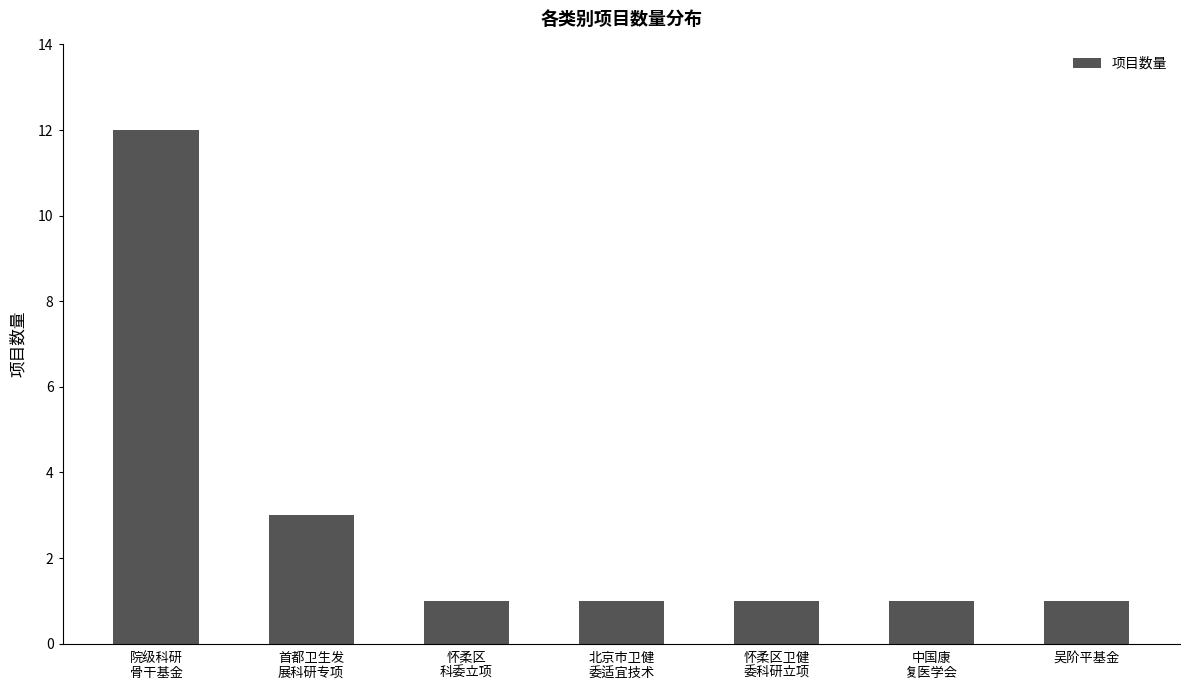

How many data points does each series have?

7